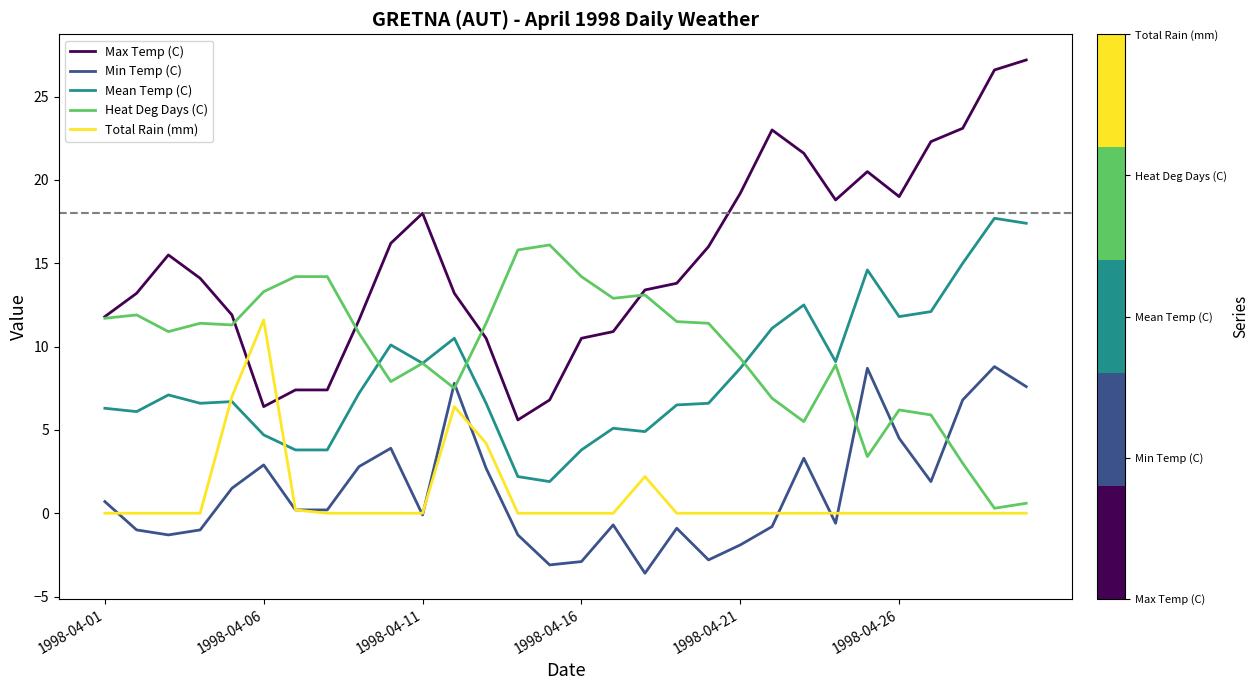

Which series has the largest range (max minus min)?

Max Temp (C)